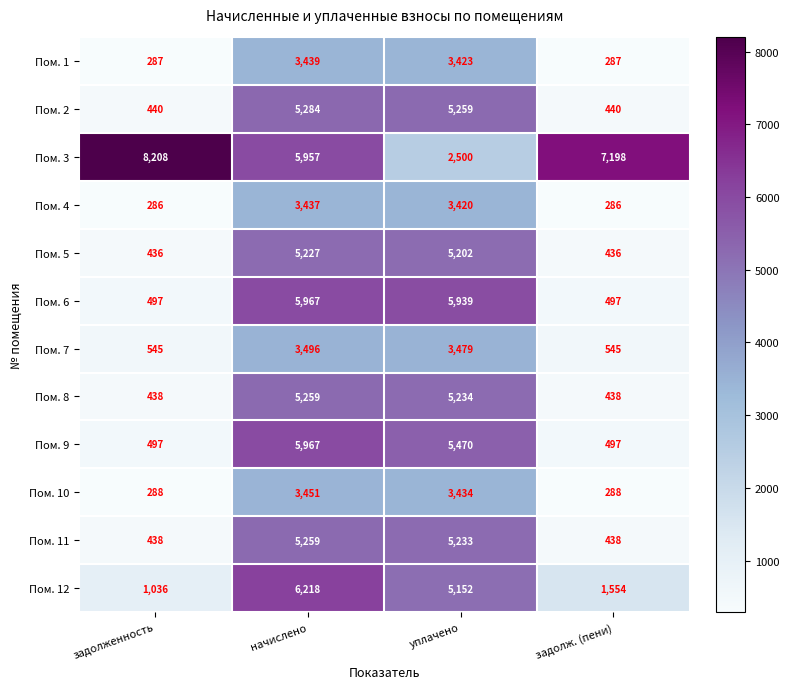

True or false: Пом. 6 has a value of 8502 at уплачено.

False